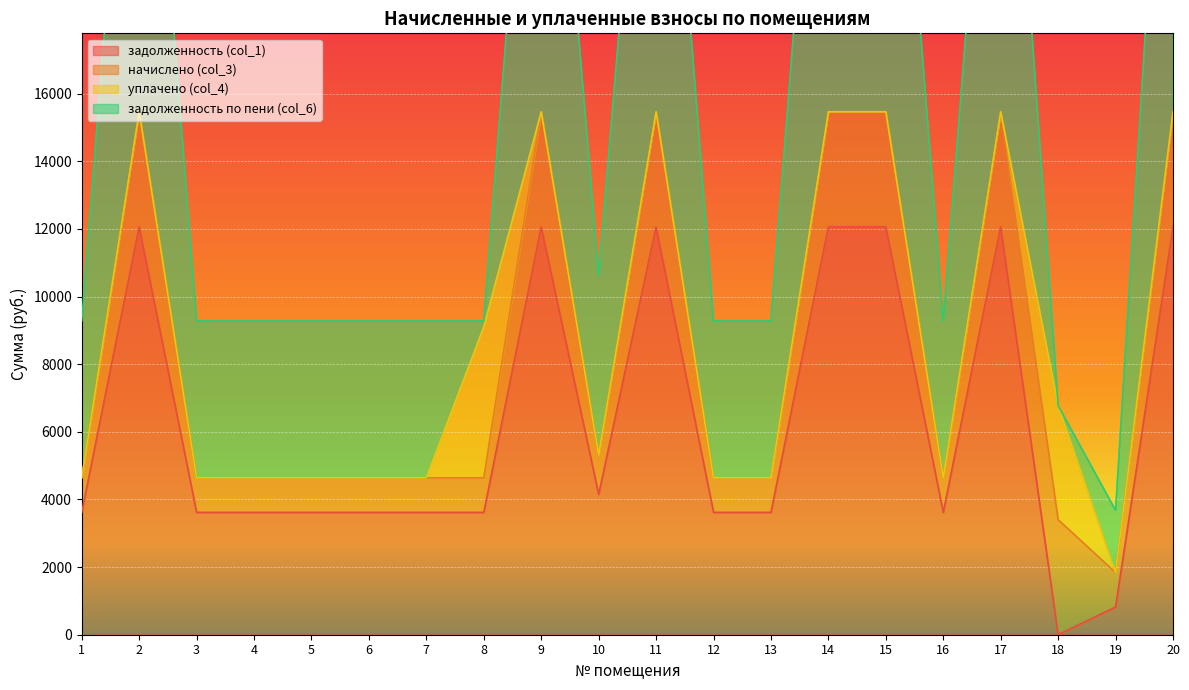

The value of задолженность (col_1) at 19 is 819.0. True or false?

True